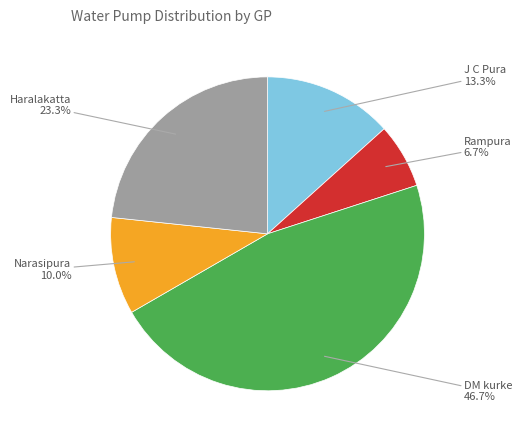

Is there any slice that represents more than half of the pie?

No